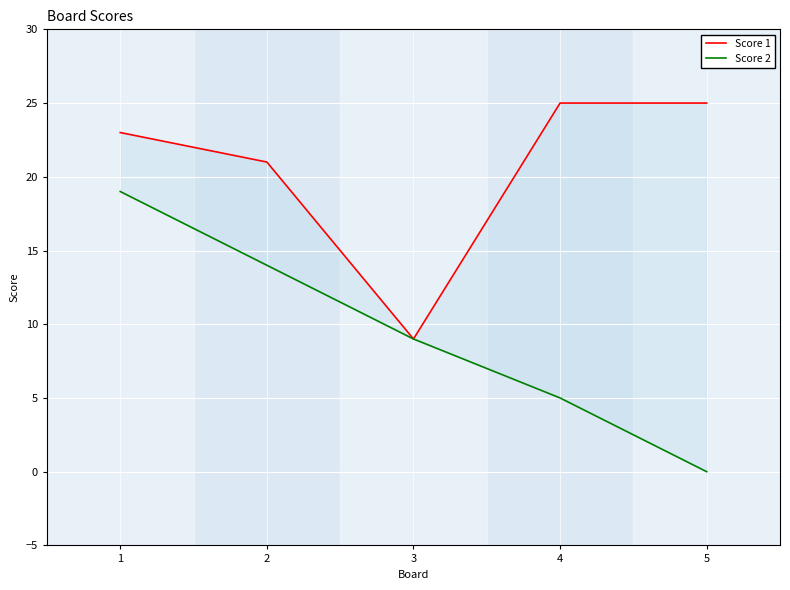

How many categories are shown in the chart?

5